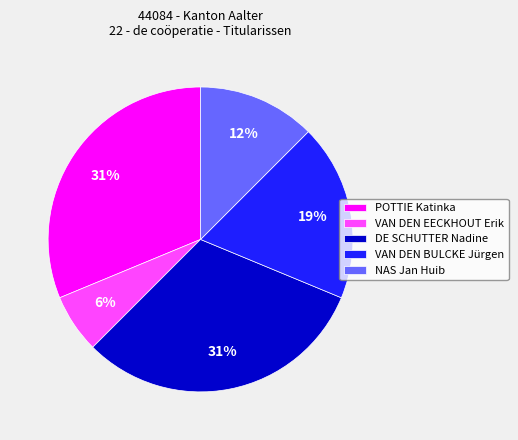

What percentage is the VAN DEN EECKHOUT Erik slice, to the nearest percent?

6%